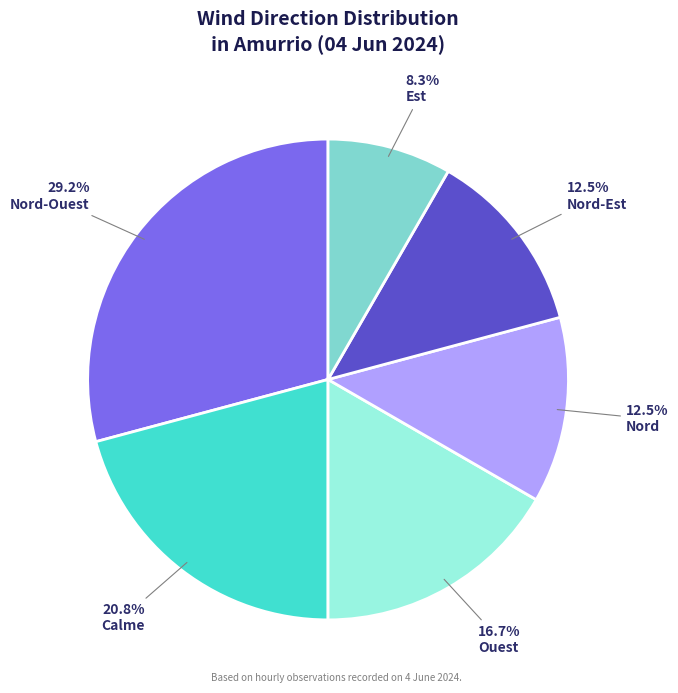

Between Calme and Nord-Ouest, which is larger?

Nord-Ouest